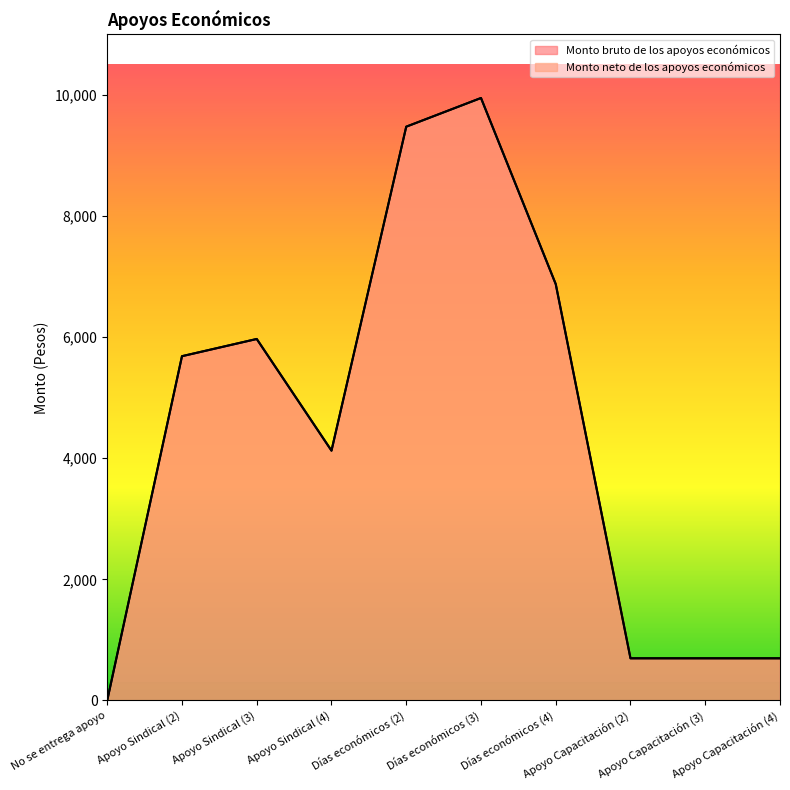

How many interior local peaks does the Monto bruto de los apoyos económicos series have?

2